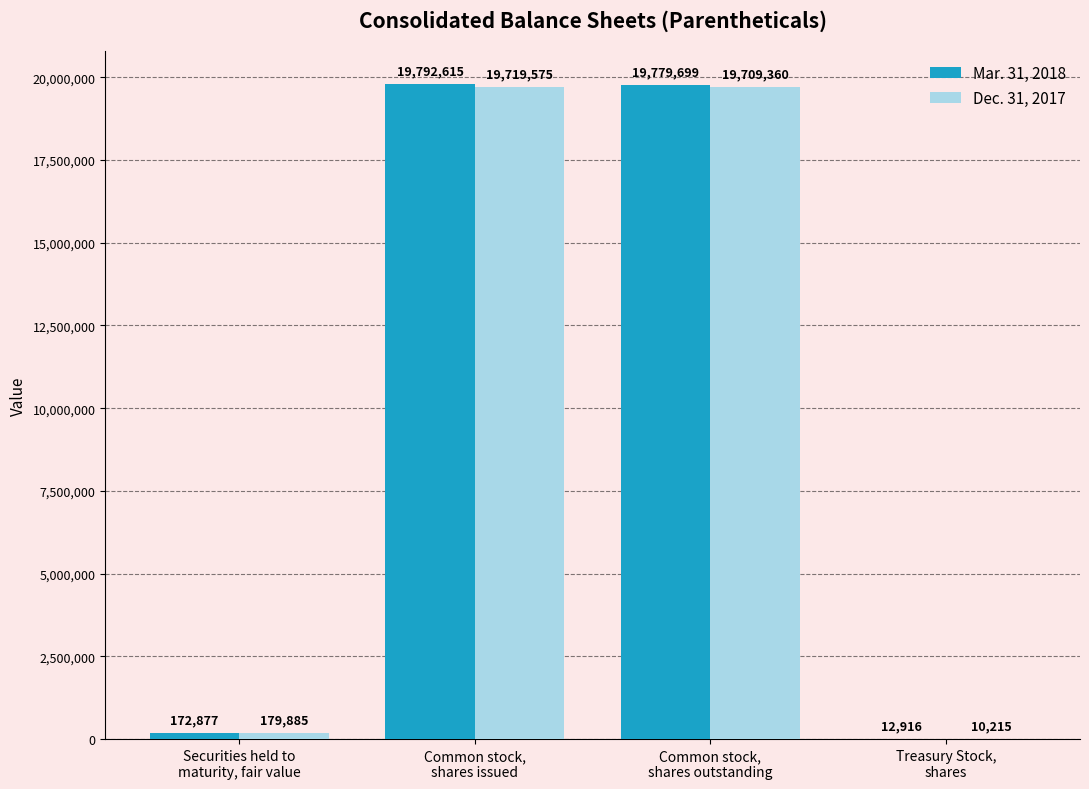

Which series has the largest total across all categories?

Mar. 31, 2018